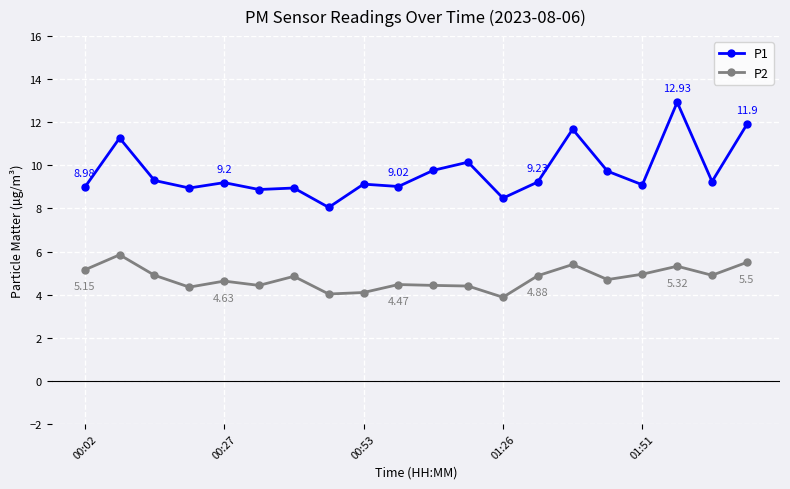

Which series has the largest total across all categories?

P1